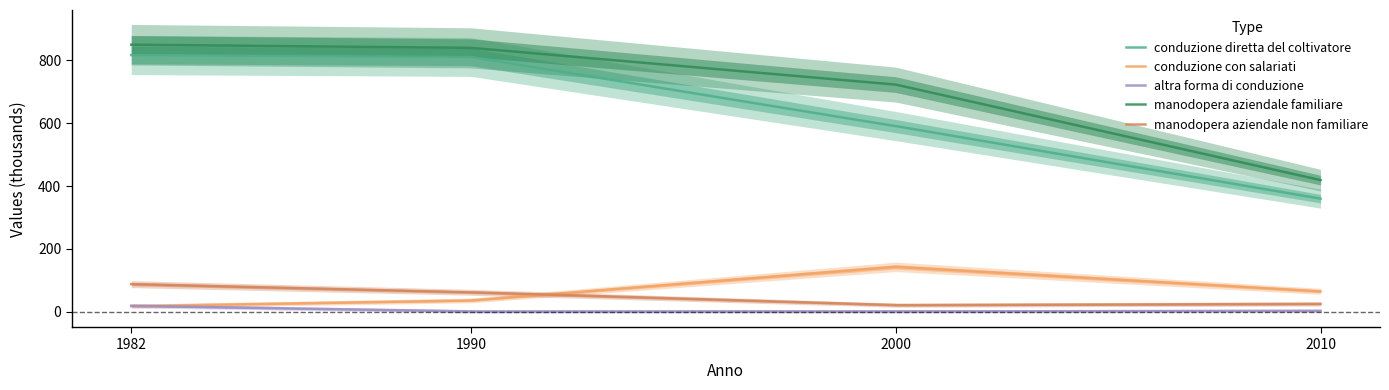

Which category has the lowest value across all series?

1990